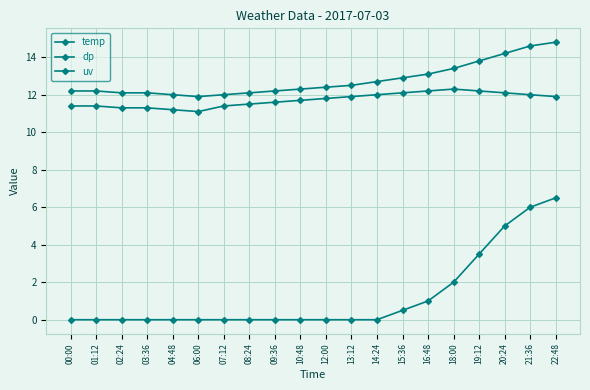

How many data points does each series have?

20